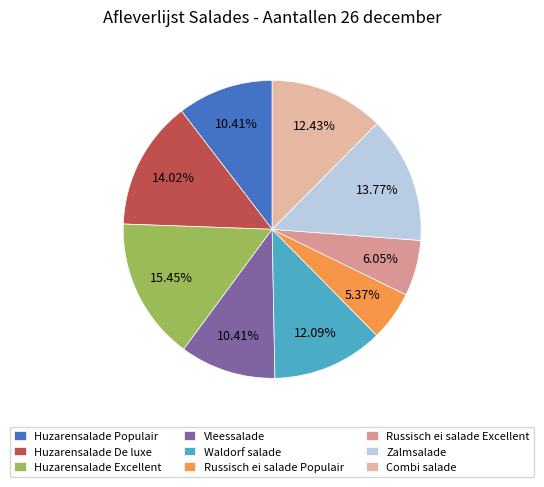

To the nearest percent, what percentage of the pie is Vleessalade?

10%